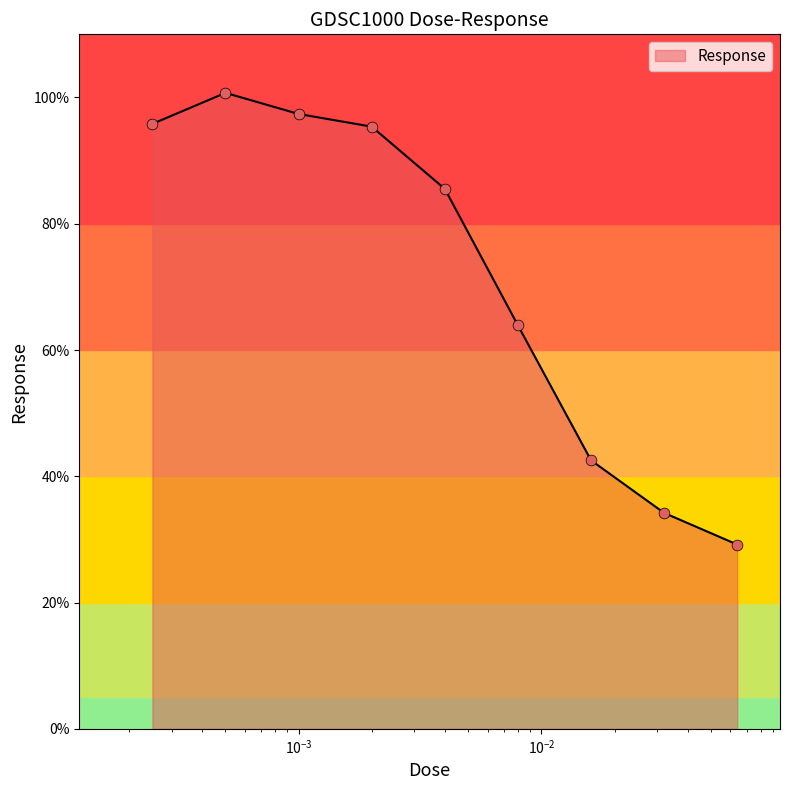

What is the difference between the maximum and minimum values?

71.5